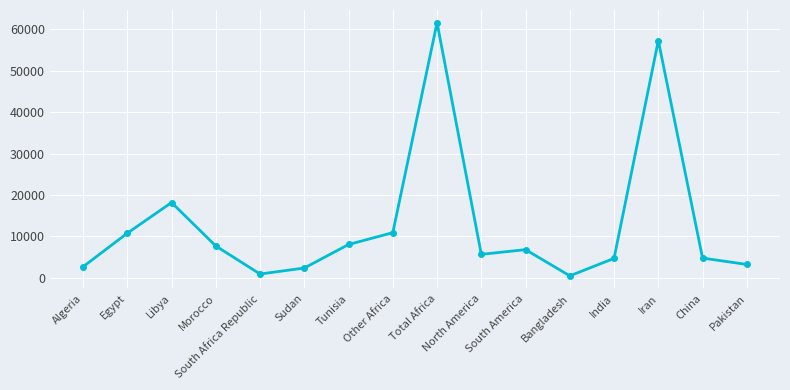

The chart shows a value of 6314 at Other Africa. True or false?

False